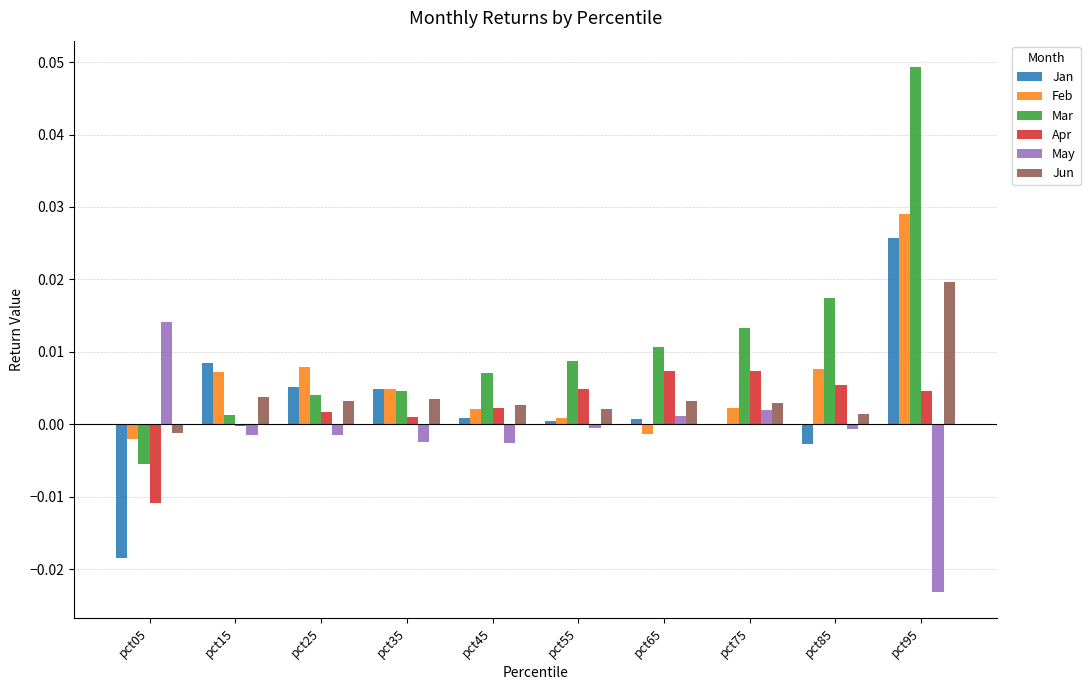

Which series has the widest spread of values?

Mar